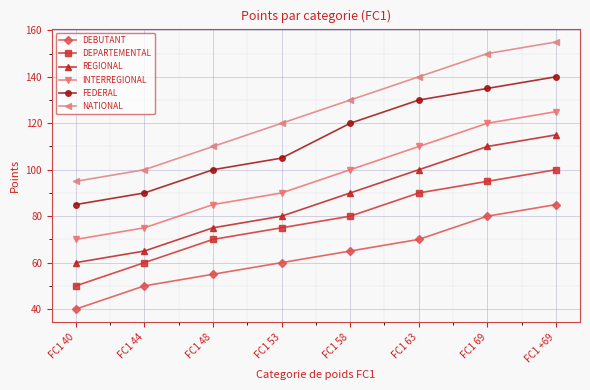

Reading left to right, extract all data points from this chart.

DEBUTANT: 40	50	55	60	65	70	80	85
DEPARTEMENTAL: 50	60	70	75	80	90	95	100
REGIONAL: 60	65	75	80	90	100	110	115
INTERREGIONAL: 70	75	85	90	100	110	120	125
FEDERAL: 85	90	100	105	120	130	135	140
NATIONAL: 95	100	110	120	130	140	150	155